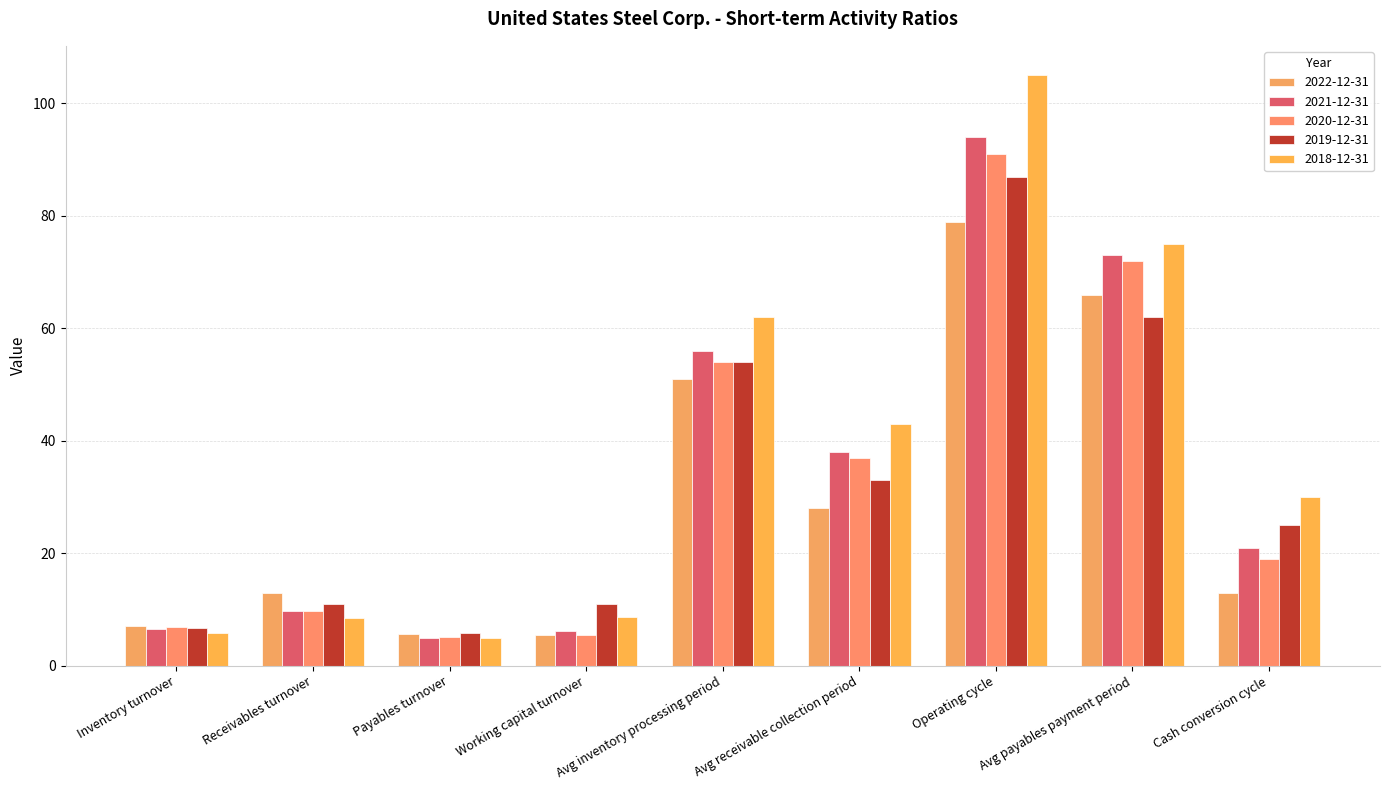

Does the chart contain any negative values?

No